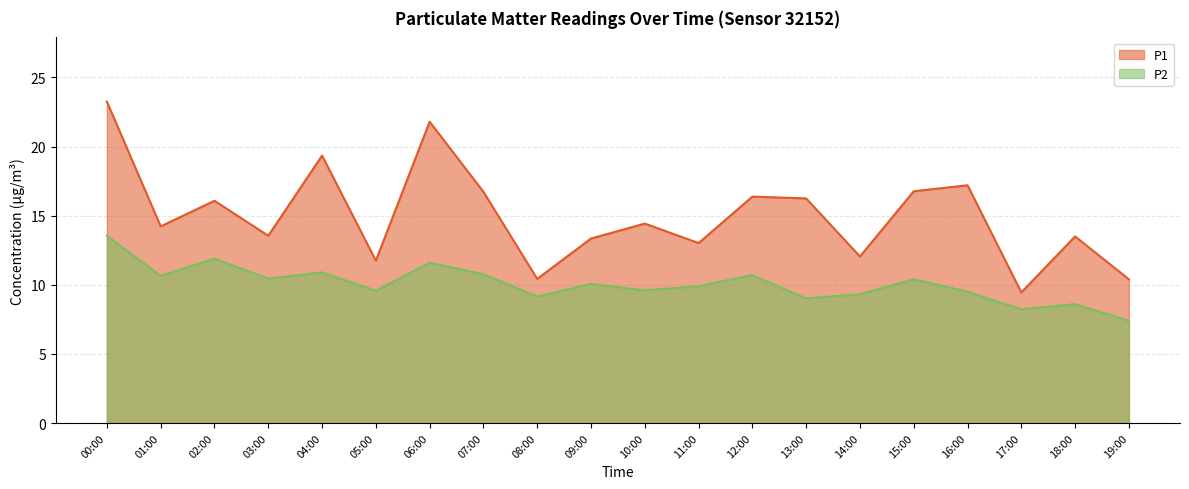

What are all the series names shown in the legend?

P1, P2